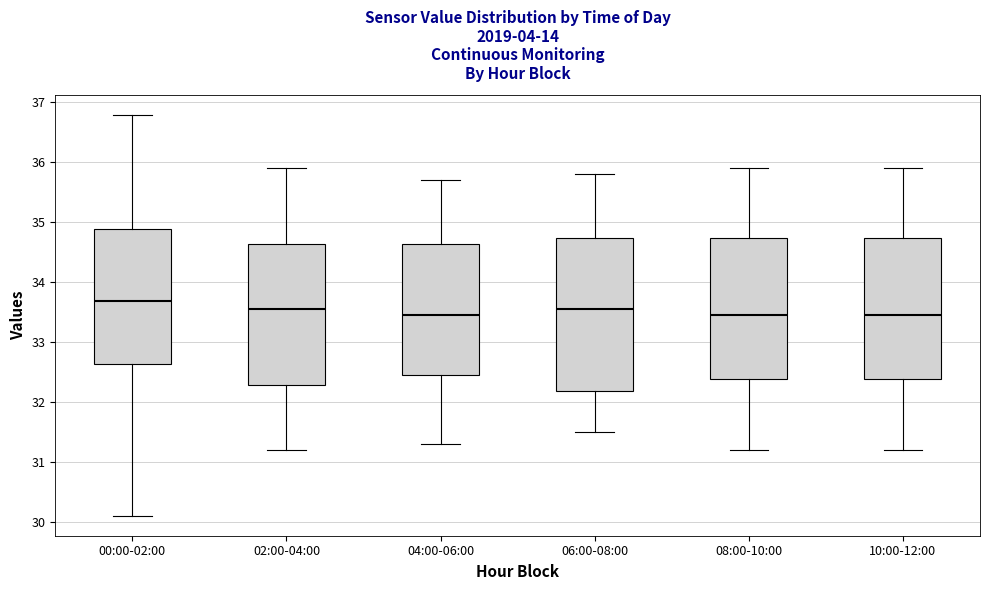

Which box's median line is the highest?

00:00-02:00